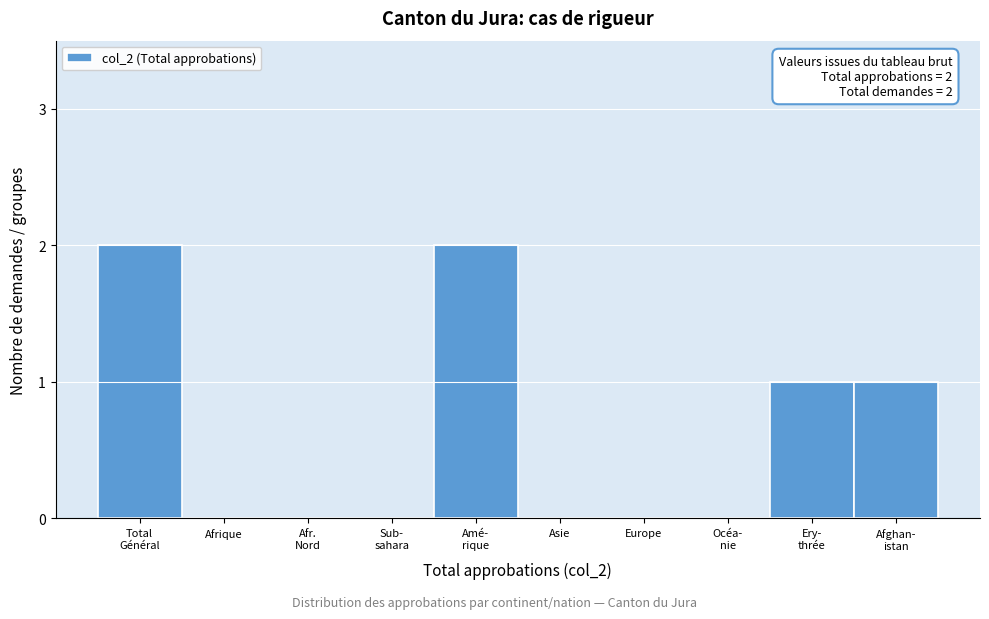

What is the sum of all values?

6